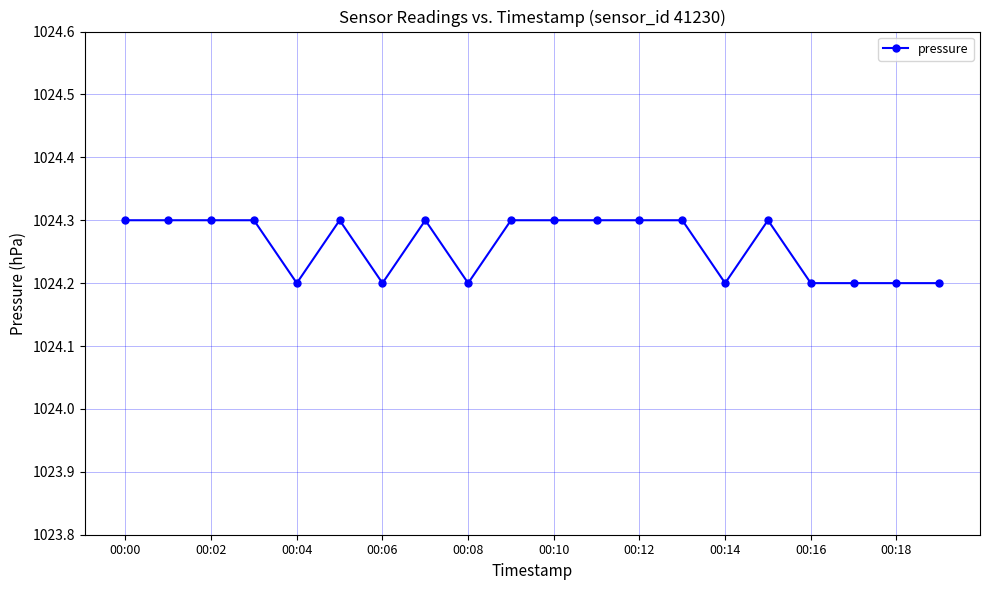

What is the minimum value shown in the chart?

1024.2